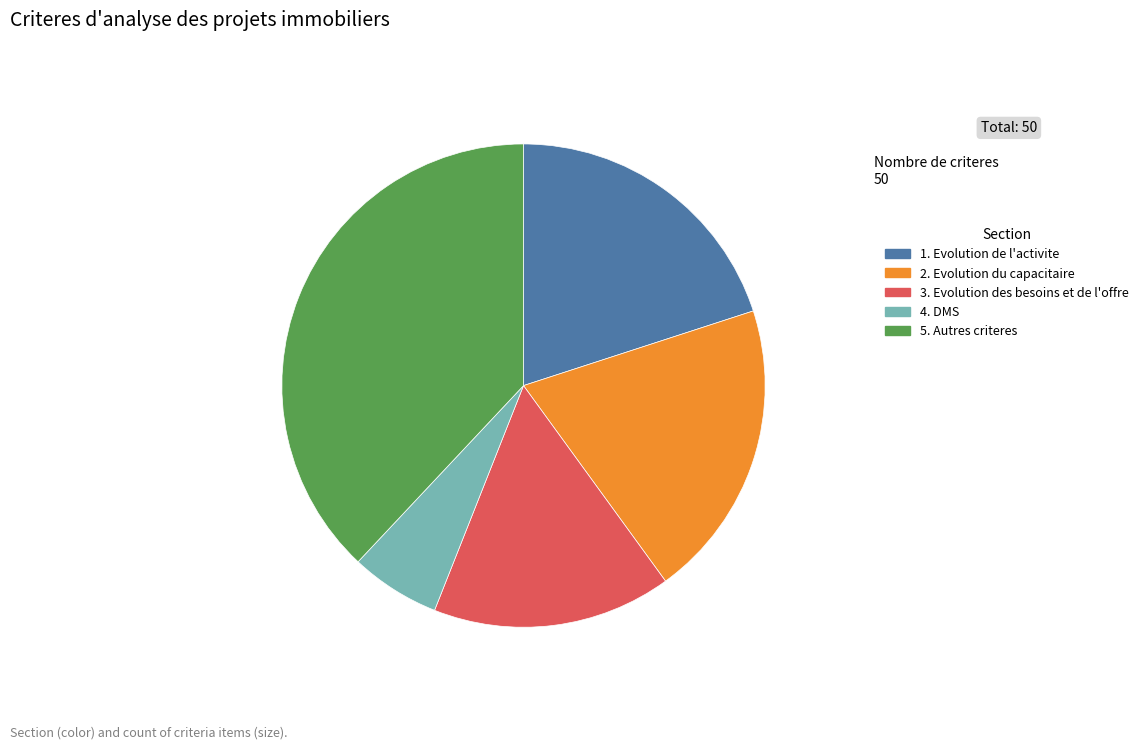

Approximately how many times larger is the value at 1. Evolution de l'activite compared to 3. Evolution des besoins et de l'offre?

1.3